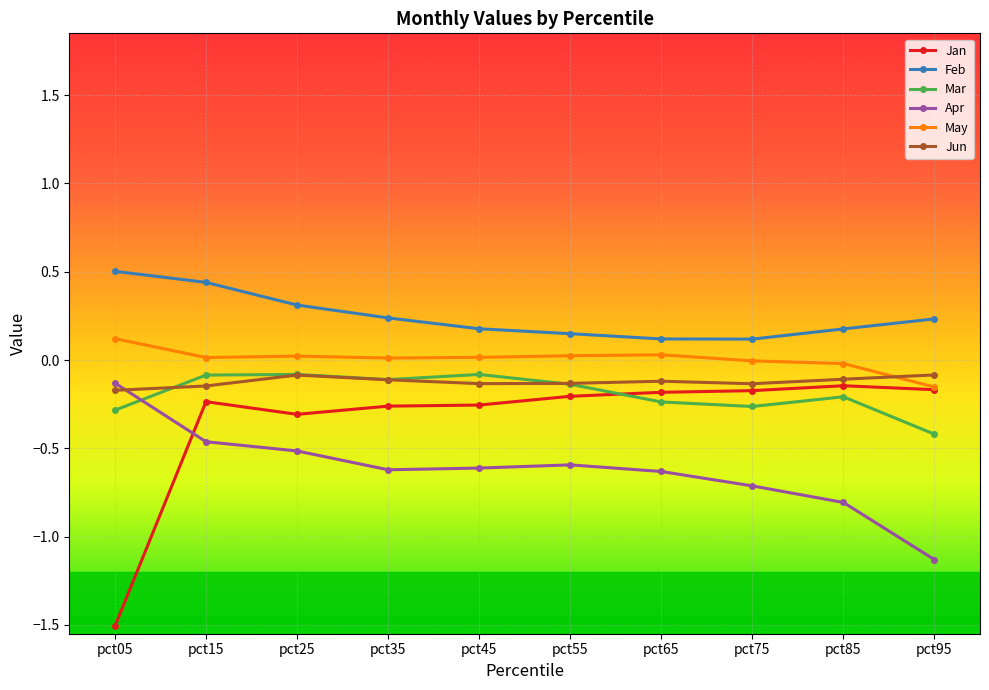

The value of May at pct05 is 0.1. True or false?

True